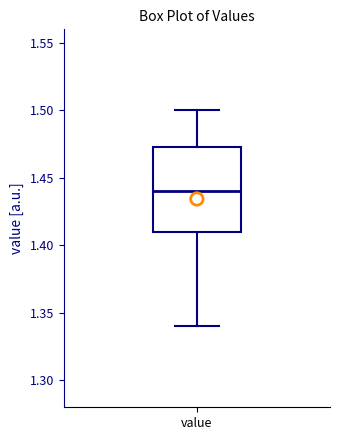

Read this box plot against the y-axis: the position of the median line, the range covered by the box, and the ends of both whiskers. The values are not printed on the chart, so give them approximately, as read against the axis.

median 1.440, box 1.410 to 1.475, whiskers 1.340 to 1.500